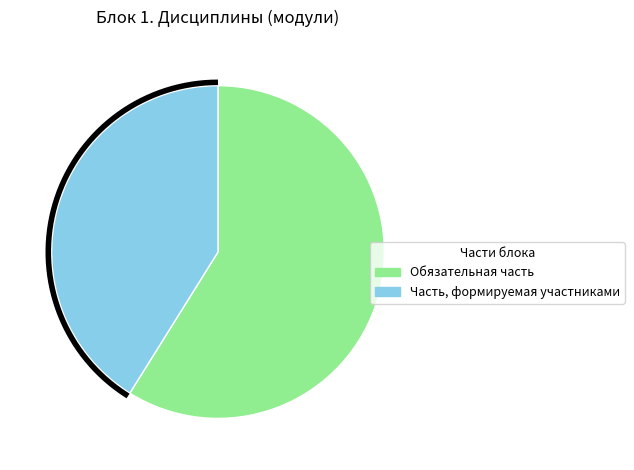

Which category has the smallest portion of the pie?

Часть, формируемая участниками